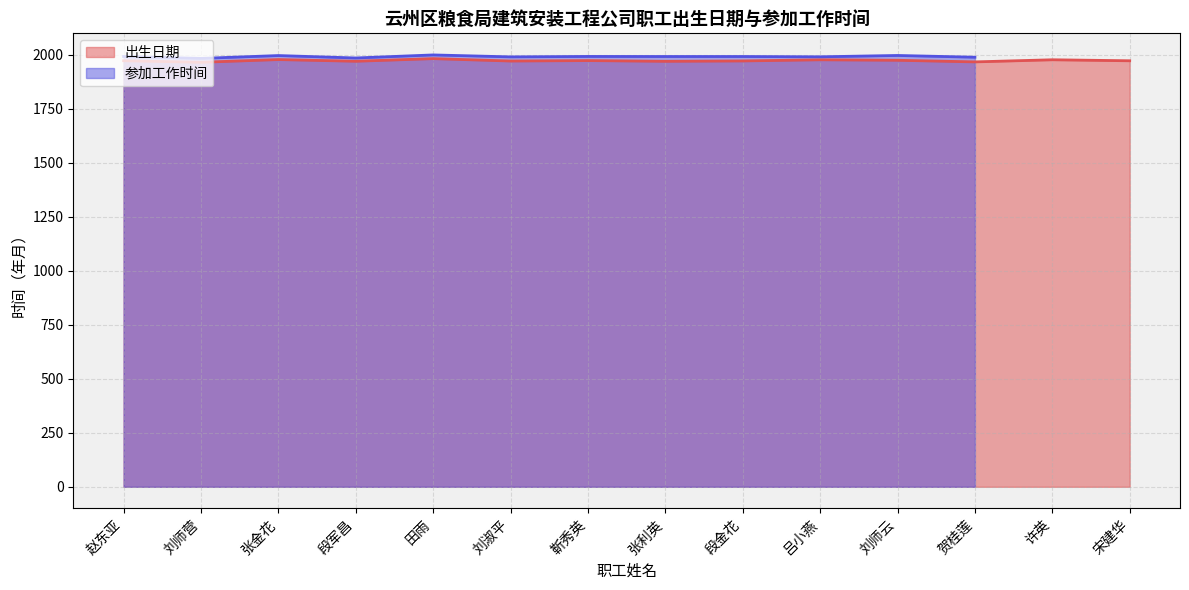

Which label corresponds to the smallest value in the chart?

刘师营